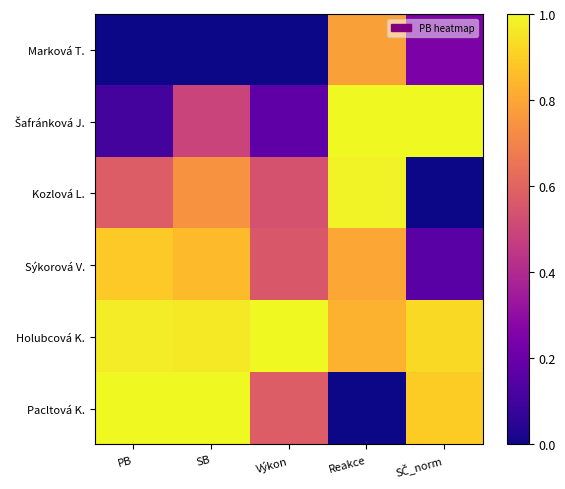

Which series has the widest spread of values?

Pacltová K.